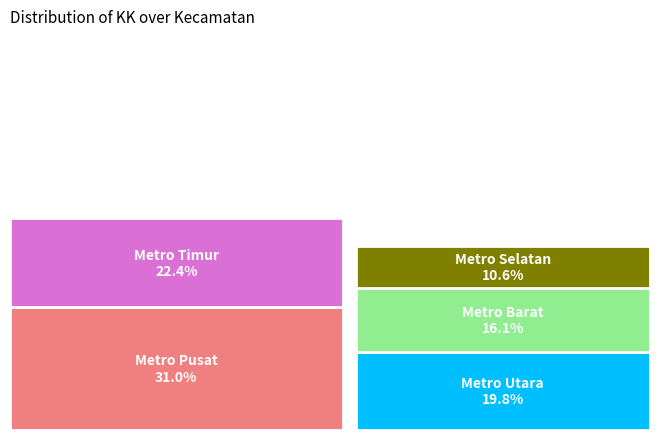

Which slice is the largest?

Metro Pusat